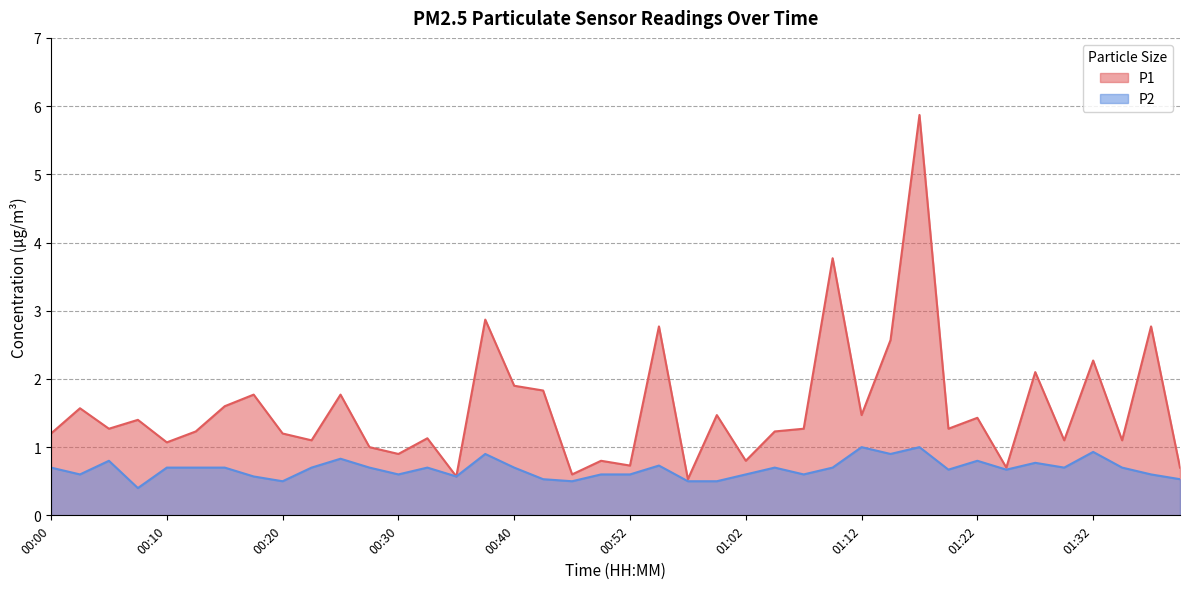

Is it true that P2 equals 0.6 at 01:07?

True